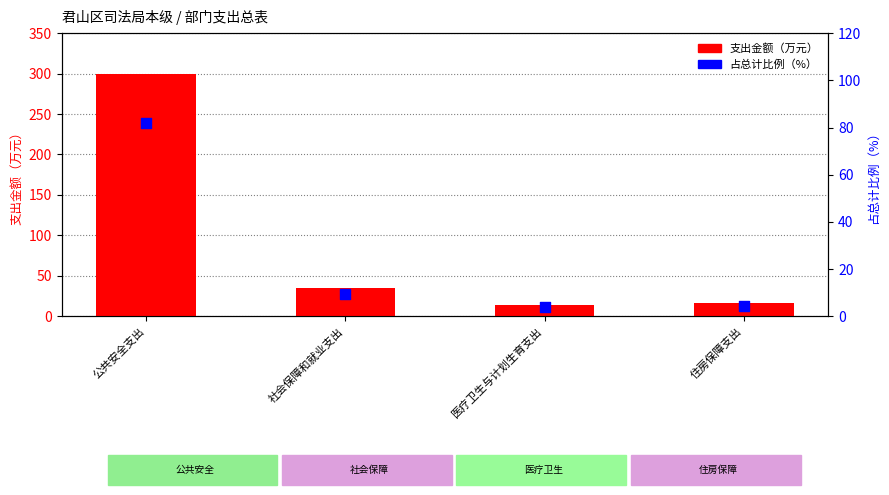

At how many categories does at least one series exceed 97?

1